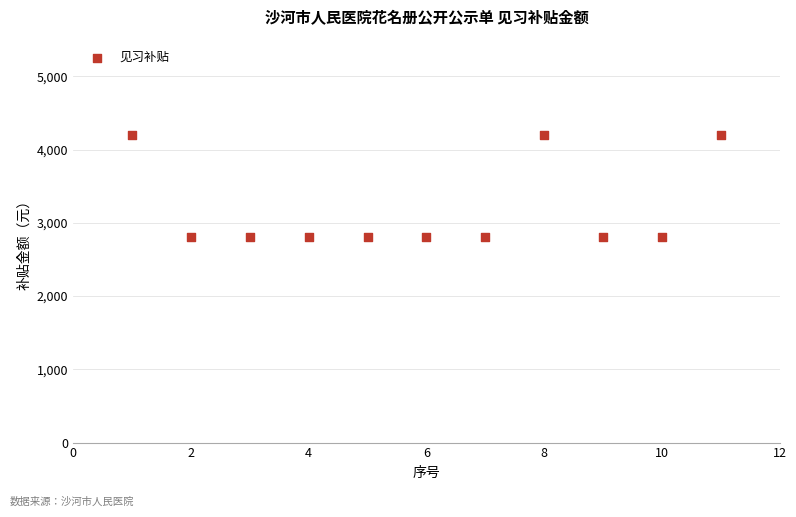

What is the average X value?

6